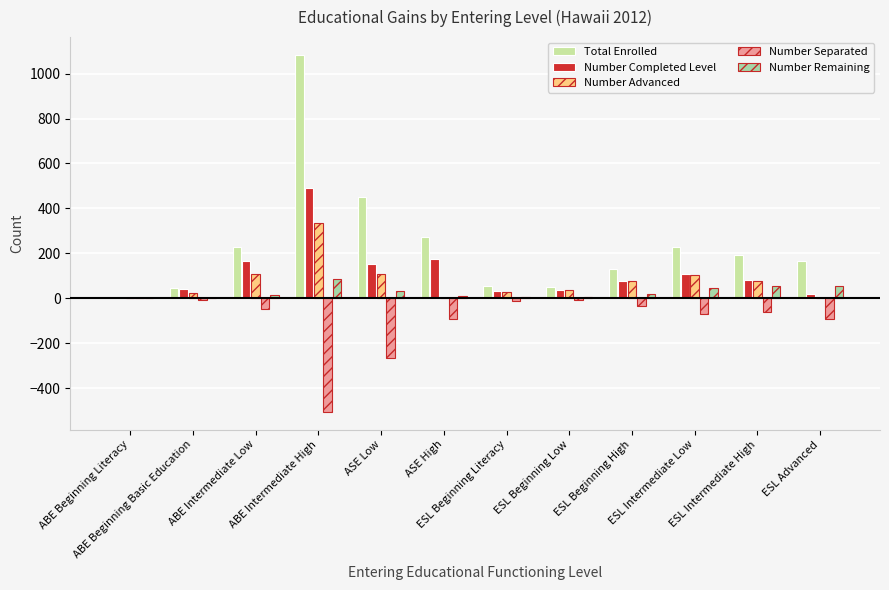

Which series changed the most between ABE Beginning Basic Education and ESL Beginning Low?

Number Advanced